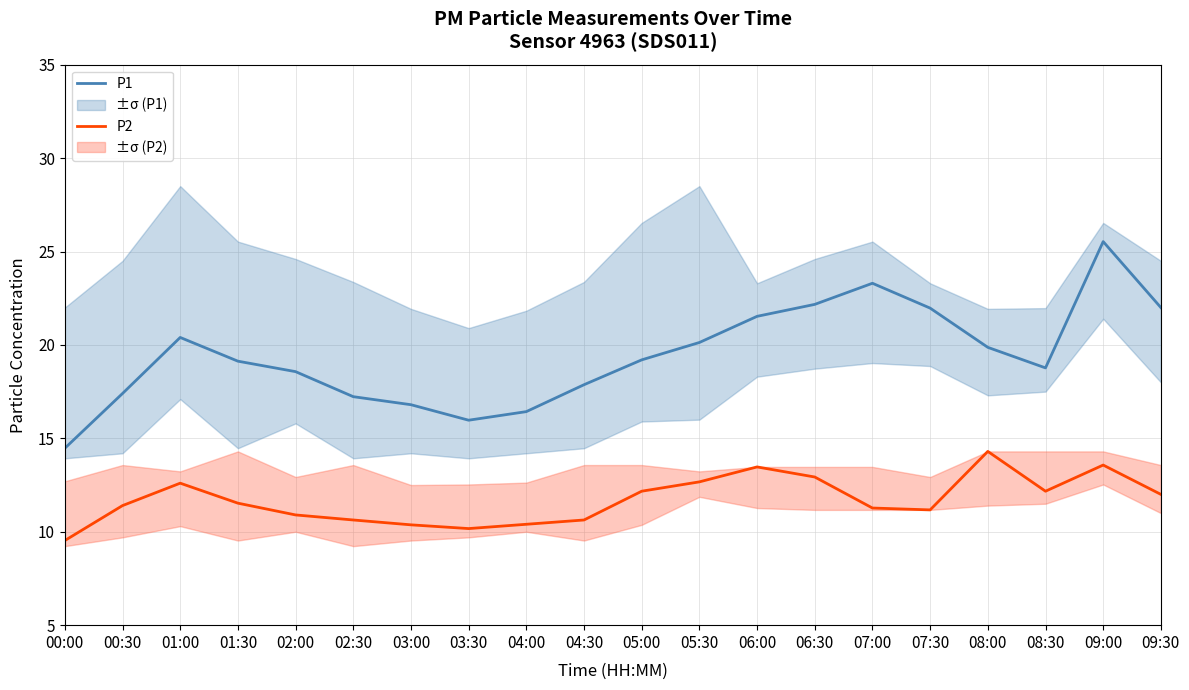

What is the label of the 6th point from the right?

07:00